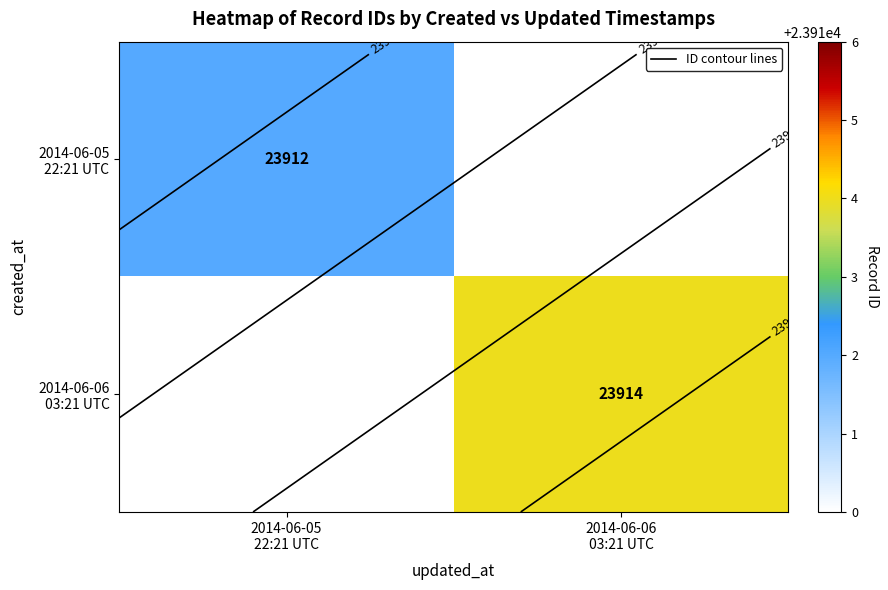

List the labels in order of 2014-06-06 03:21 UTC value, largest first.

2014-06-05 22:21 UTC, 2014-06-06 03:21 UTC